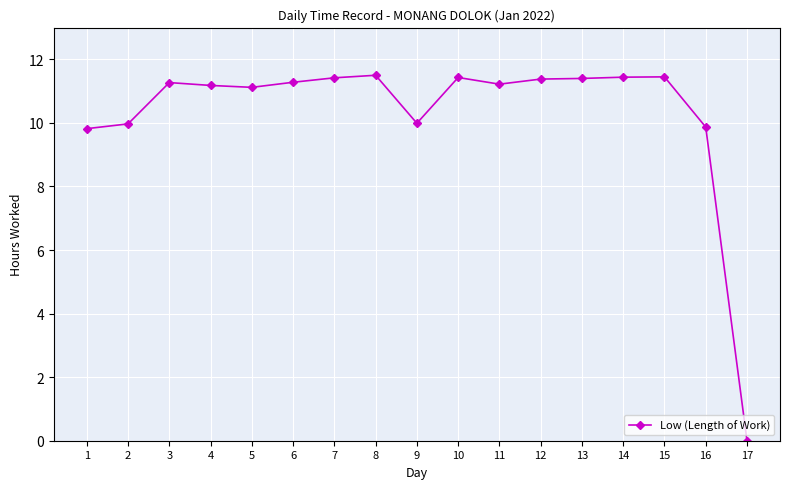

True or false: the data has more than 1 interior local peaks.

True